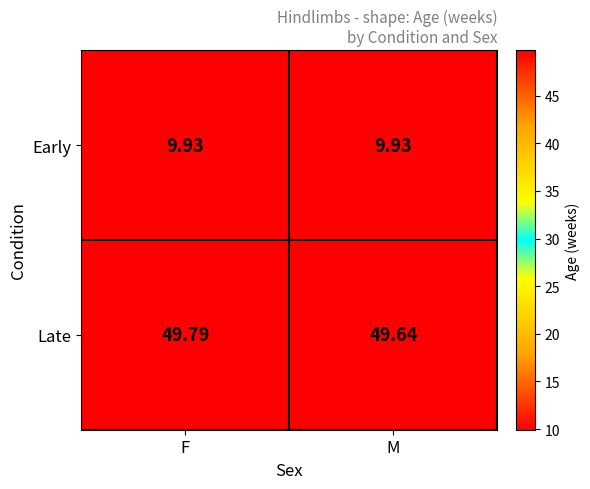

At which category is the sum across all series the highest?

F